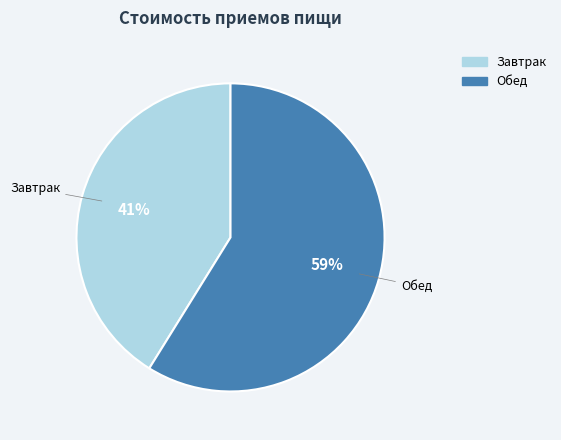

To the nearest percent, what is the average slice percentage?

50%